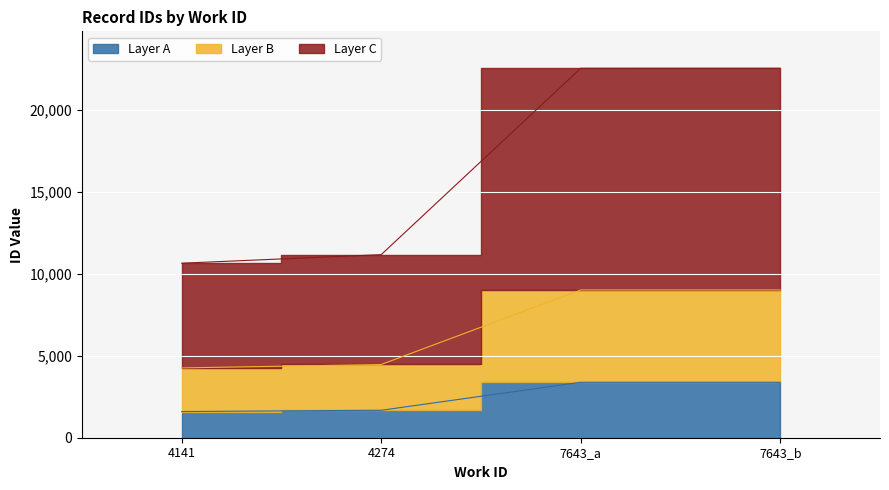

What is the value of the 1st point from the left?

1597.2